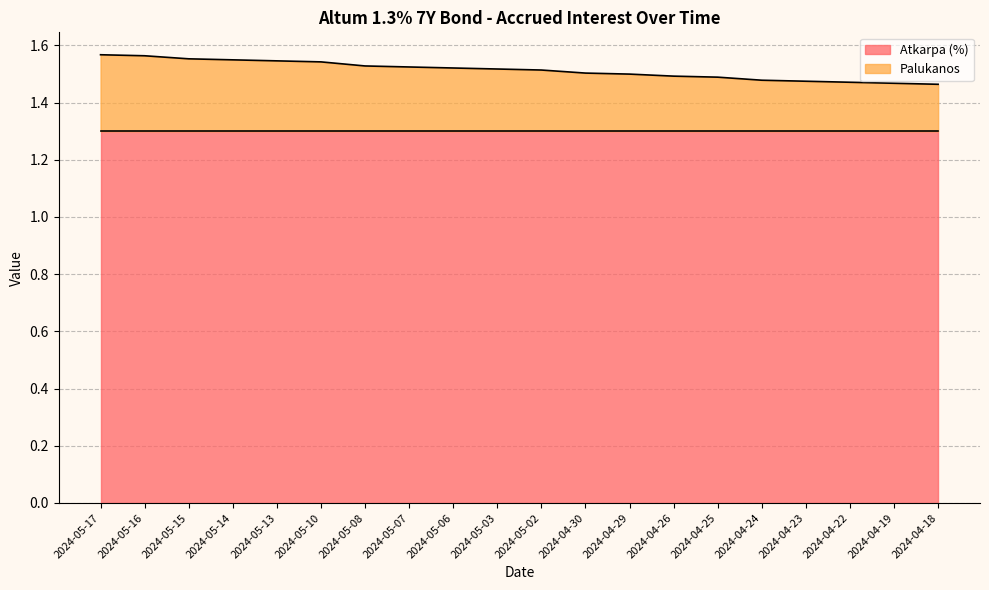

The chart shows a value of 2.3 at 2024-05-16. True or false?

False